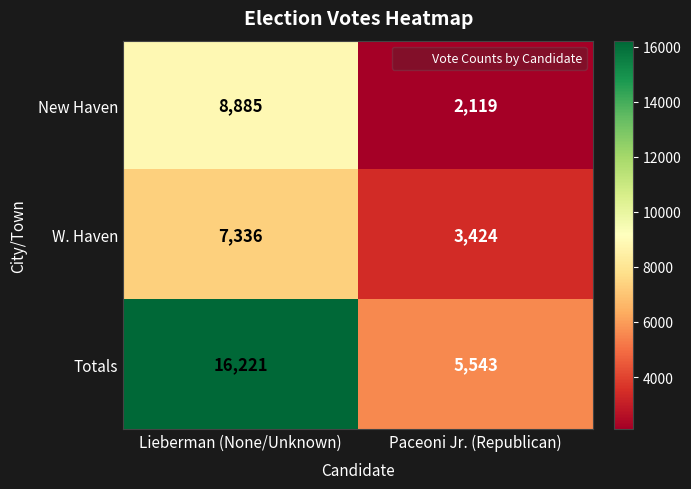

What is the difference between the New Haven values at Paceoni Jr. (Republican) and Lieberman (None/Unknown)?

6766